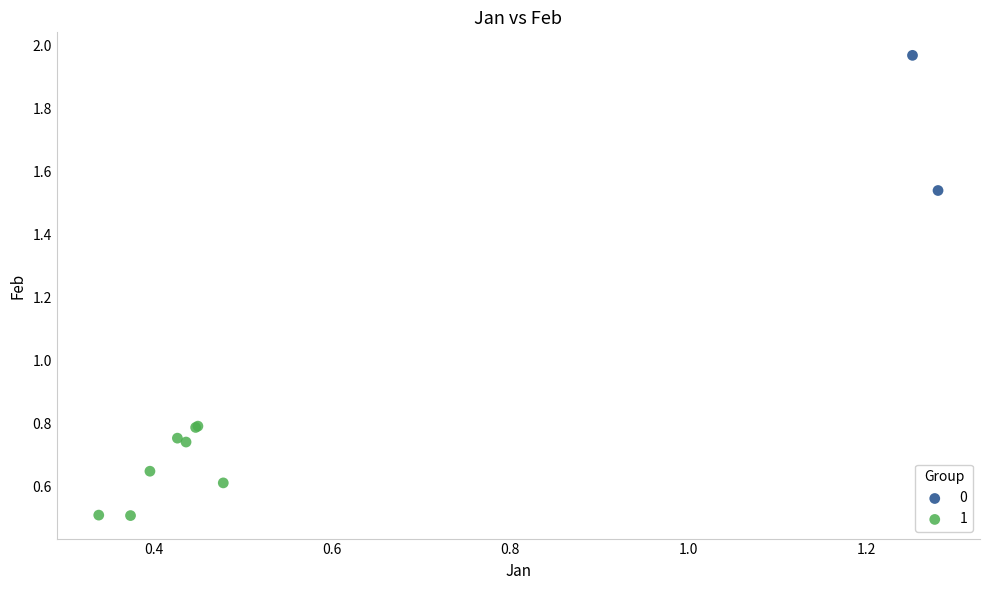

Which series contains the highest Y value?

0